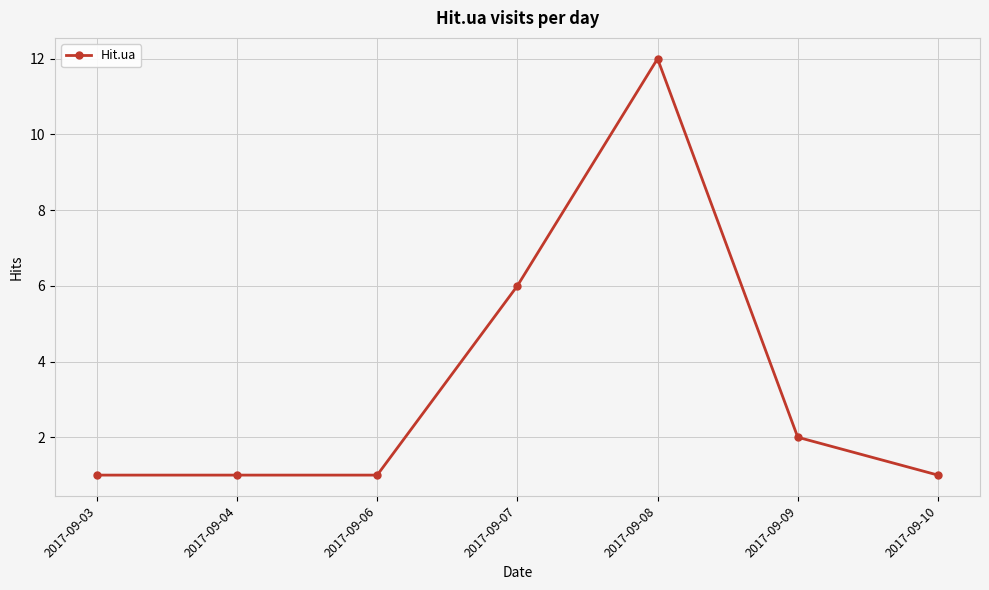

Reading right to left, what are all the values shown in this chart?

2017-09-10=1	2017-09-09=2	2017-09-08=12	2017-09-07=6	2017-09-06=1	2017-09-04=1	2017-09-03=1